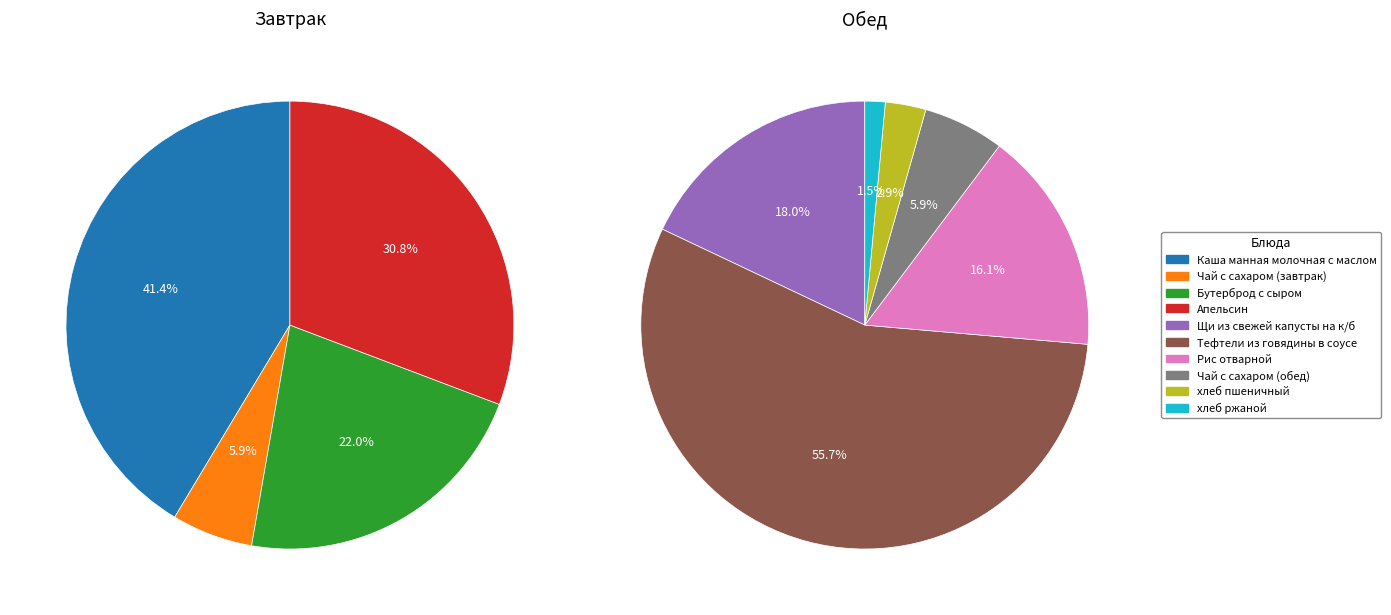

True or false: хлеб ржаной accounts for 1% of the total.

True